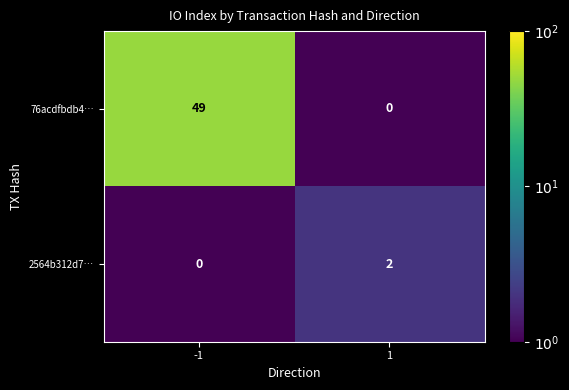

List the series in order of their peak value, lowest first.

2564b312d7…, 76acdfbdb4…